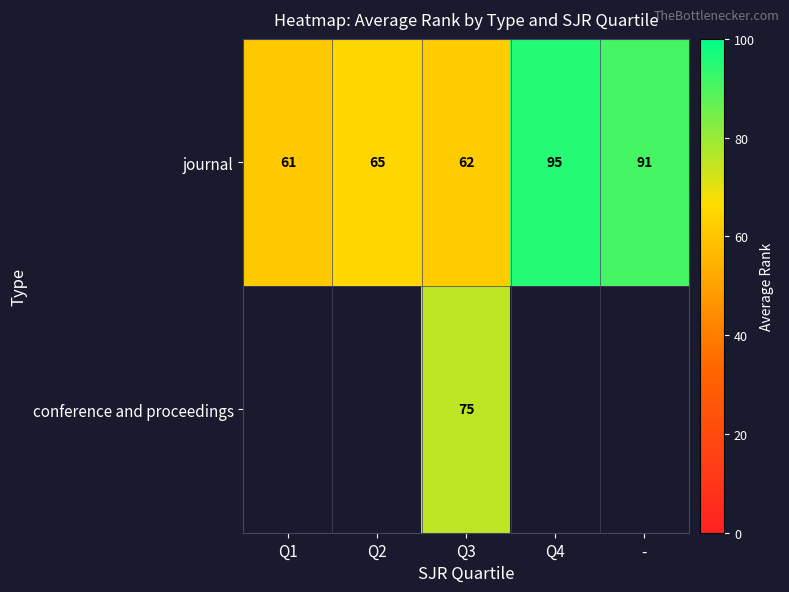

Rank the categories by journal value from lowest to highest.

Q1, Q3, Q2, -, Q4